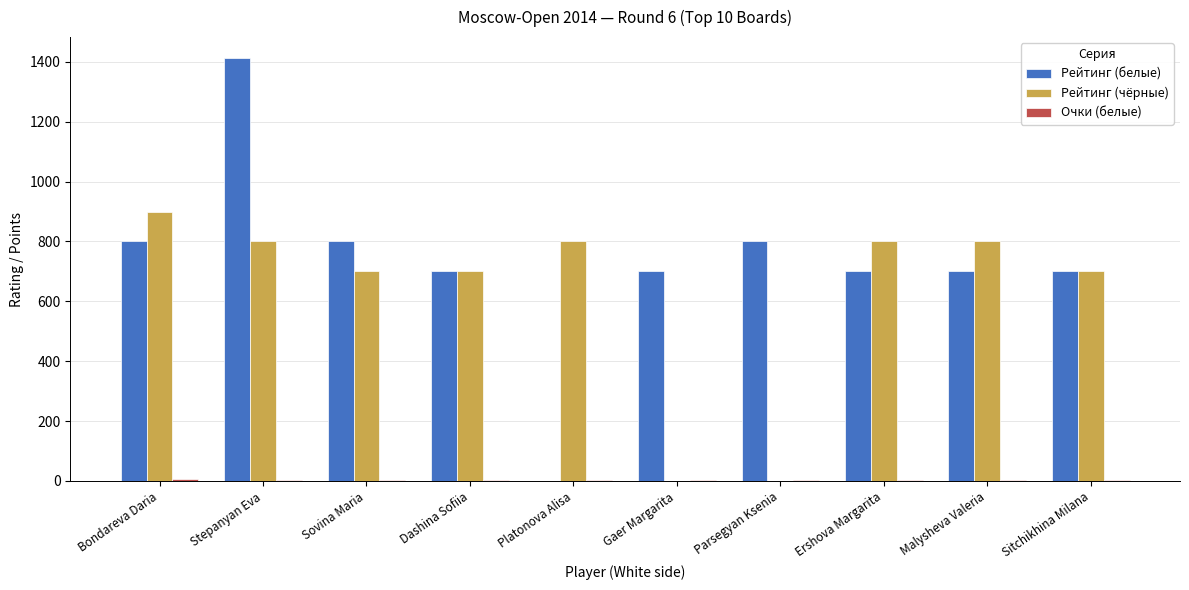

How many groups of bars are there?

10